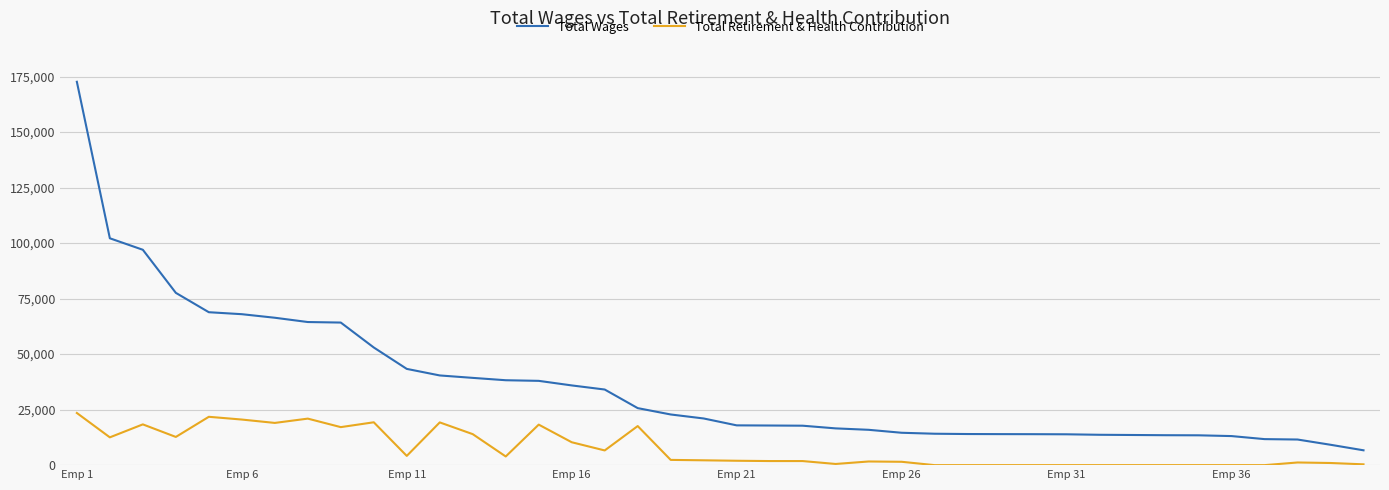

What is the highest value of the Total Retirement & Health Contribution series?

23485